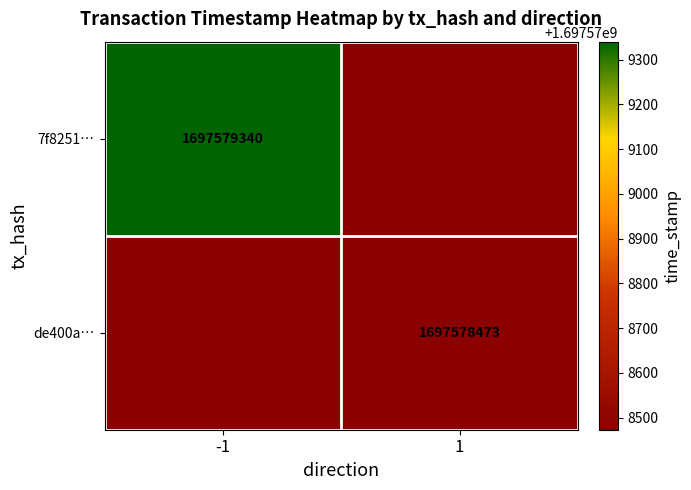

Reading left to right, list all the values displayed in this chart.

7f8251b8f89778a35c10b70f18dd9ca4665f08e: -1	1697579340
de400a5adfe240d388adac1ef7771e13cb58cf7: 1	1697578473